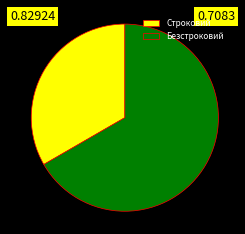

Does Безстроковий represent more than half of the total?

Yes